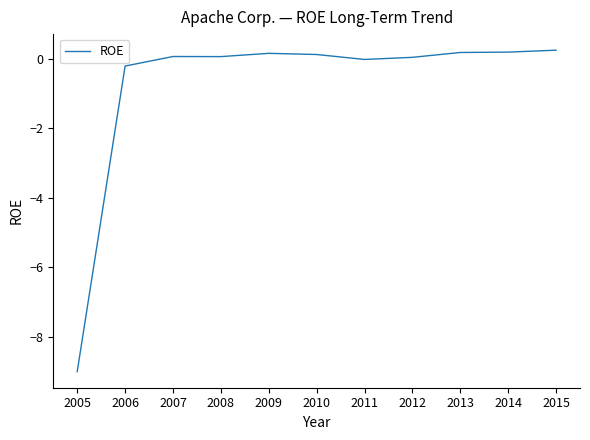

Where is the data nearest to the value -4?

2006